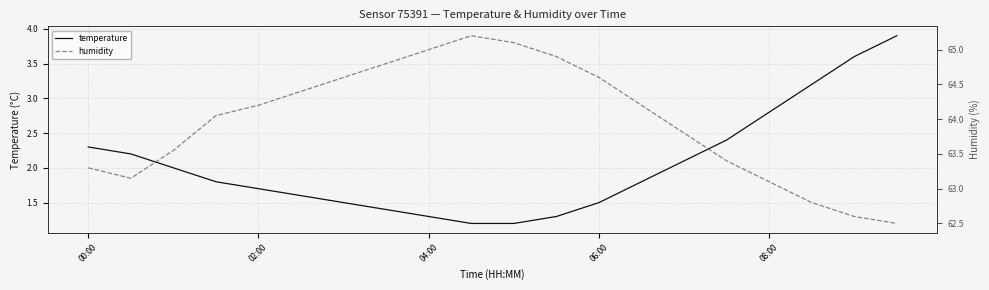

The value of temperature at 02:00 is 1.7. True or false?

True